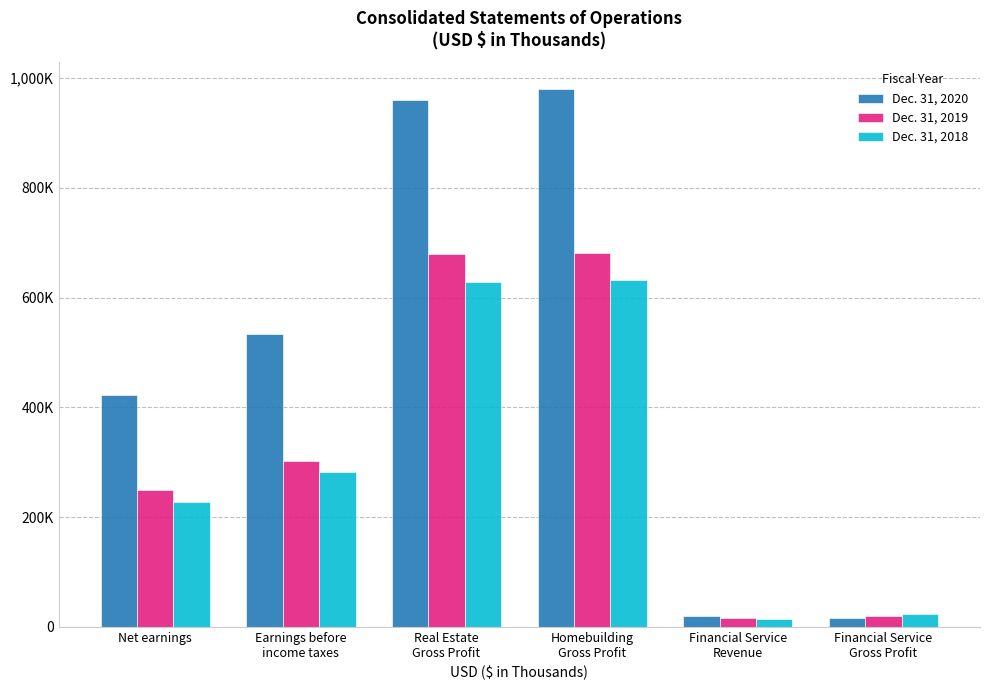

What is the label of the 4th bar from the right?

Real Estate
Gross Profit